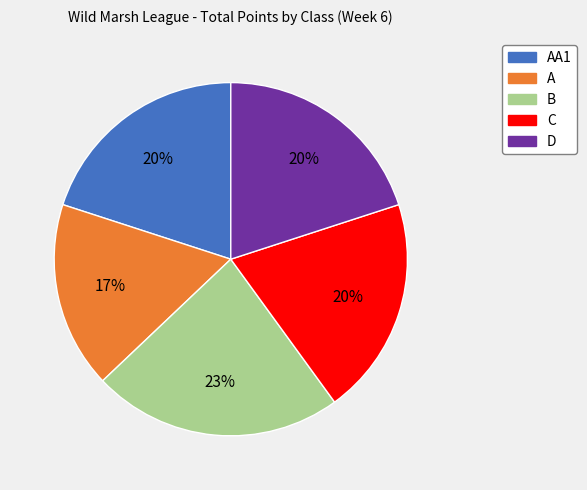

Count the number of slices in the pie.

5